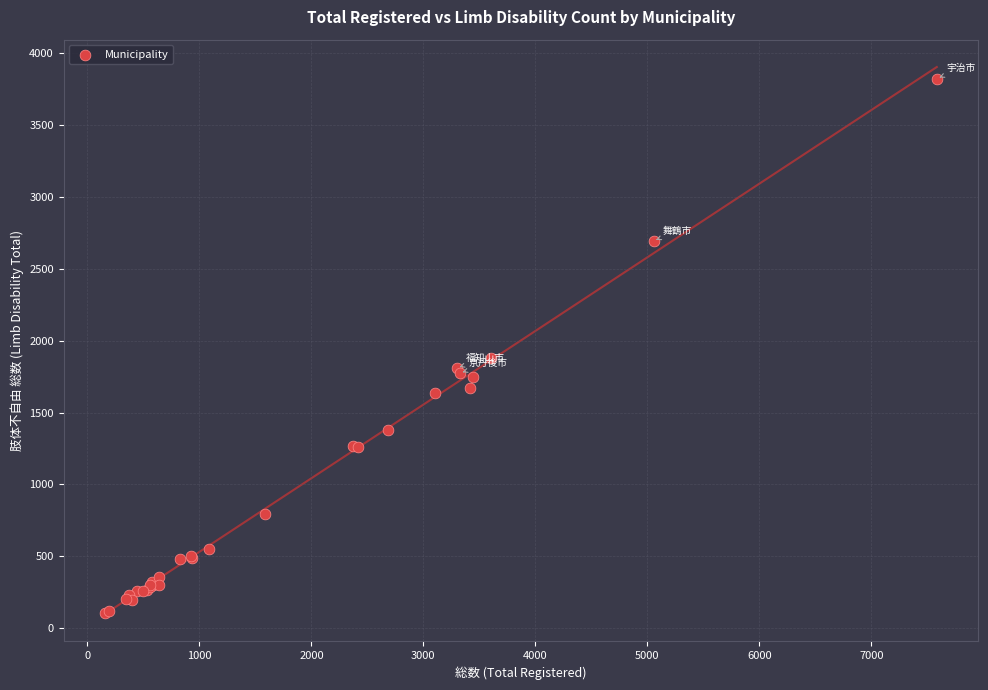

What Y value in the scatter plot is closest to 1964?

1880